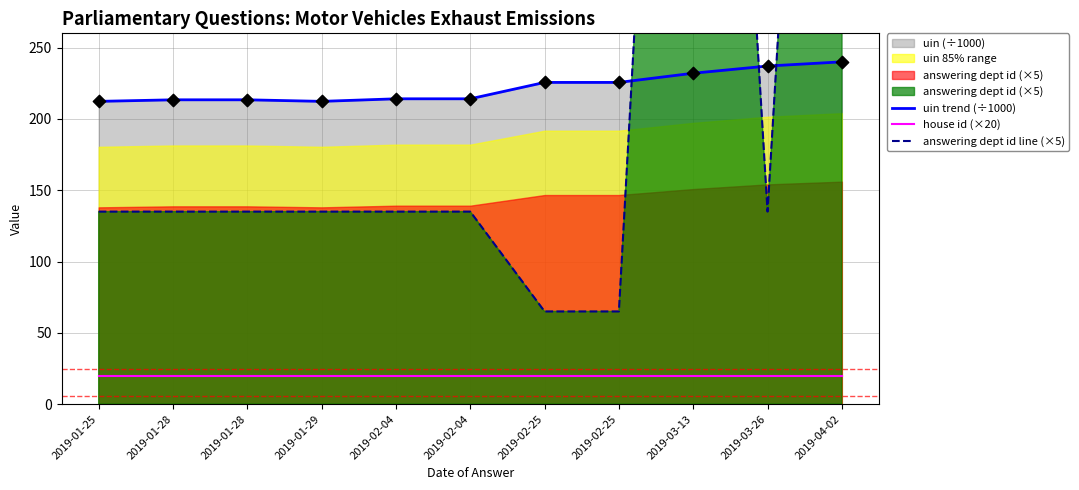

Which series contains the highest Y value?

answering dept id line (×5)